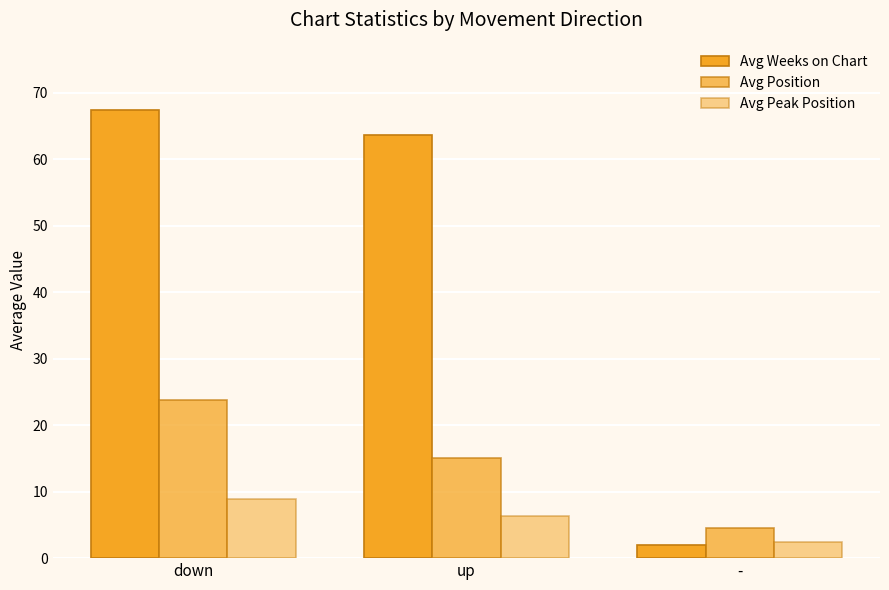

How many data points does each series have?

3